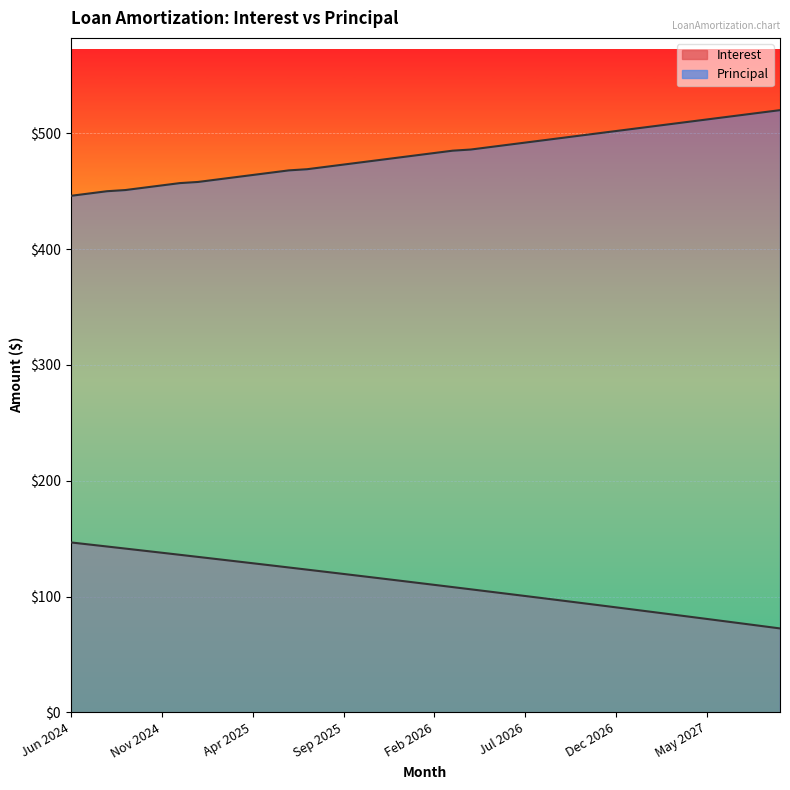

What is the label of the 7th point from the left?

Dec 2024